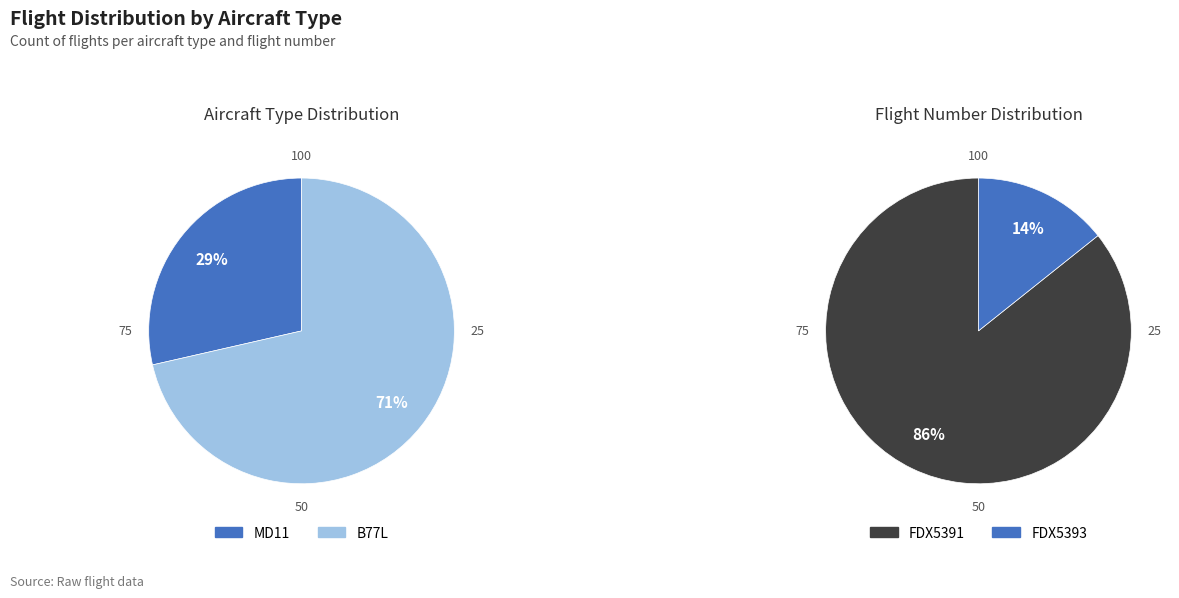

How many segments does this pie chart have?

2